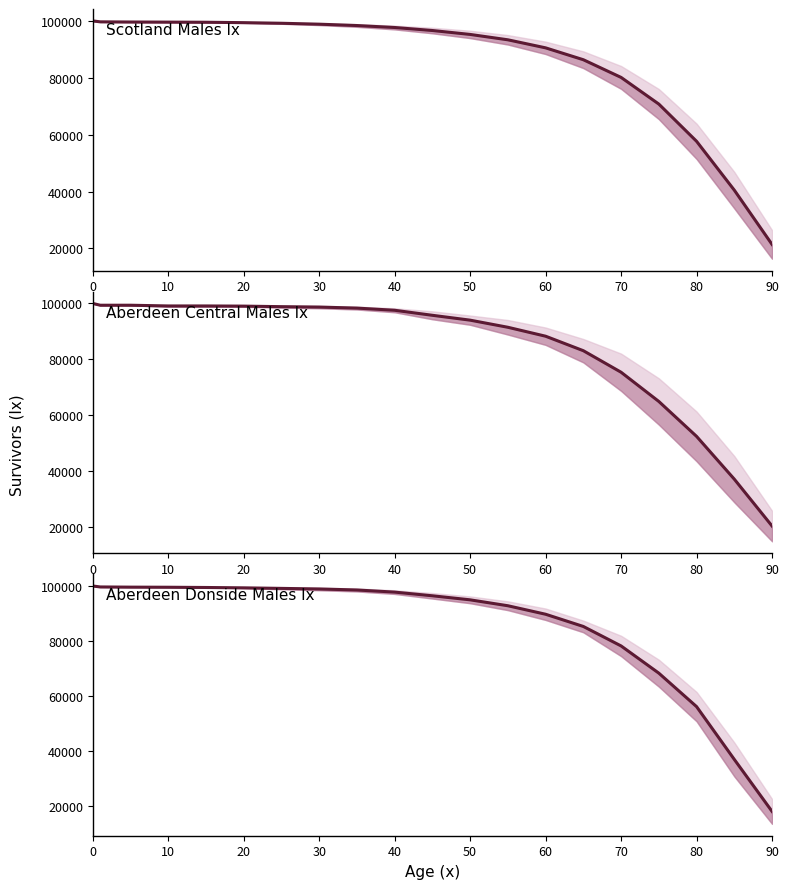

Is the value of Aberdeen Donside Males lx at 70 greater than the value of Scotland Males lx at 40?

No